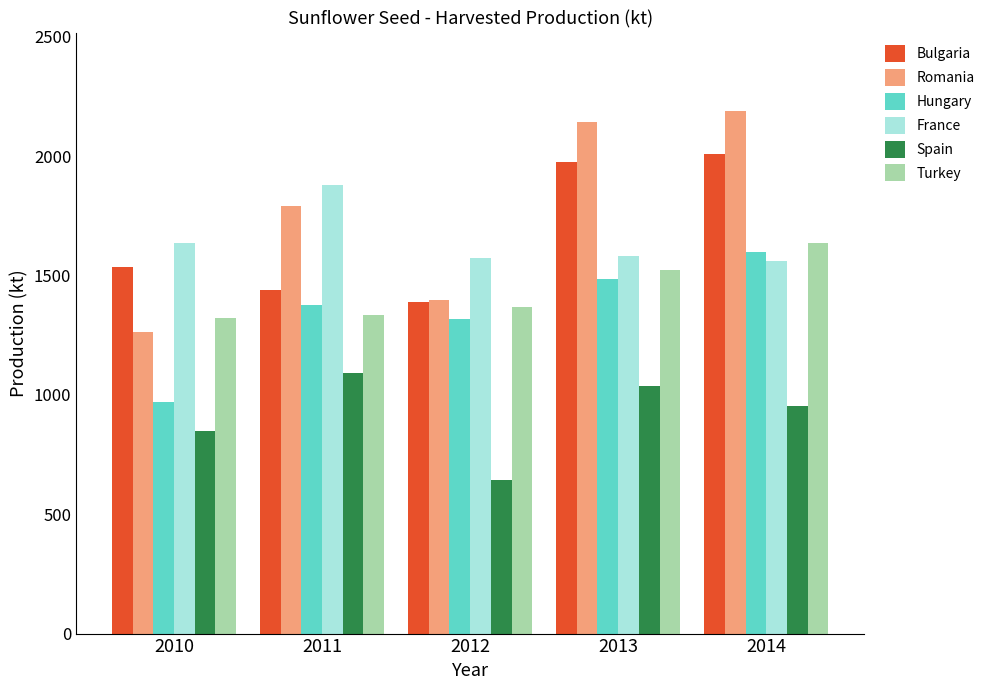

What is the approximate value of France at 2012?

1575.1